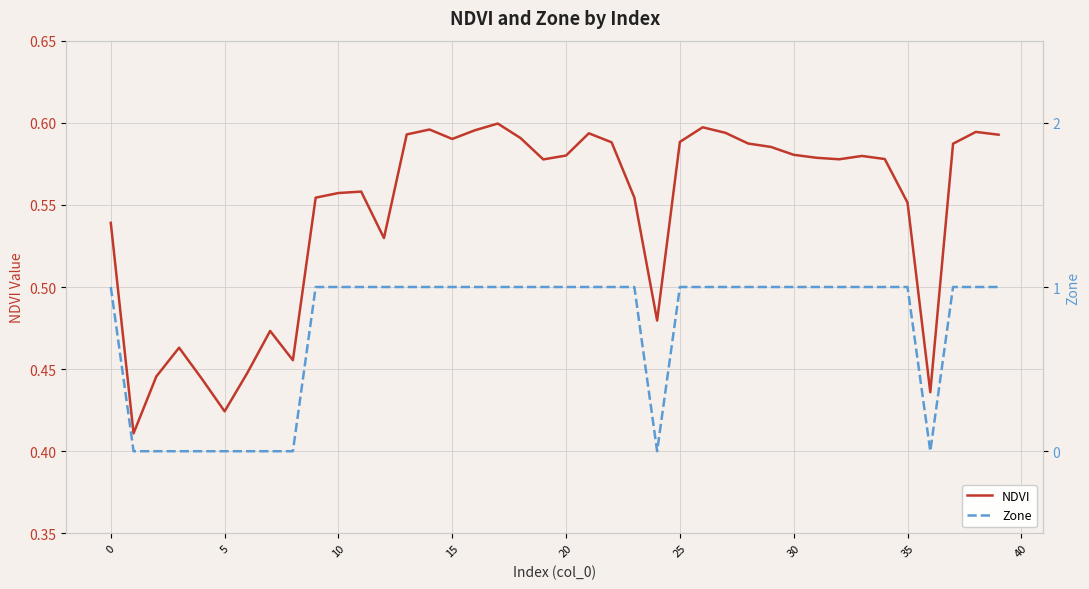

True or false: NDVI has a value of 0.4 at 17.

False